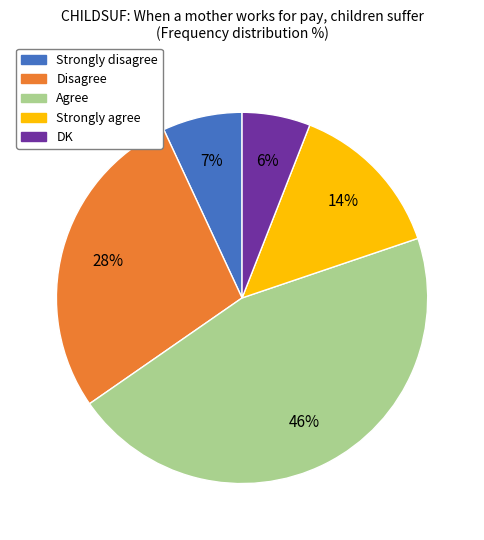

Does Strongly disagree account for over 50% of the chart?

No